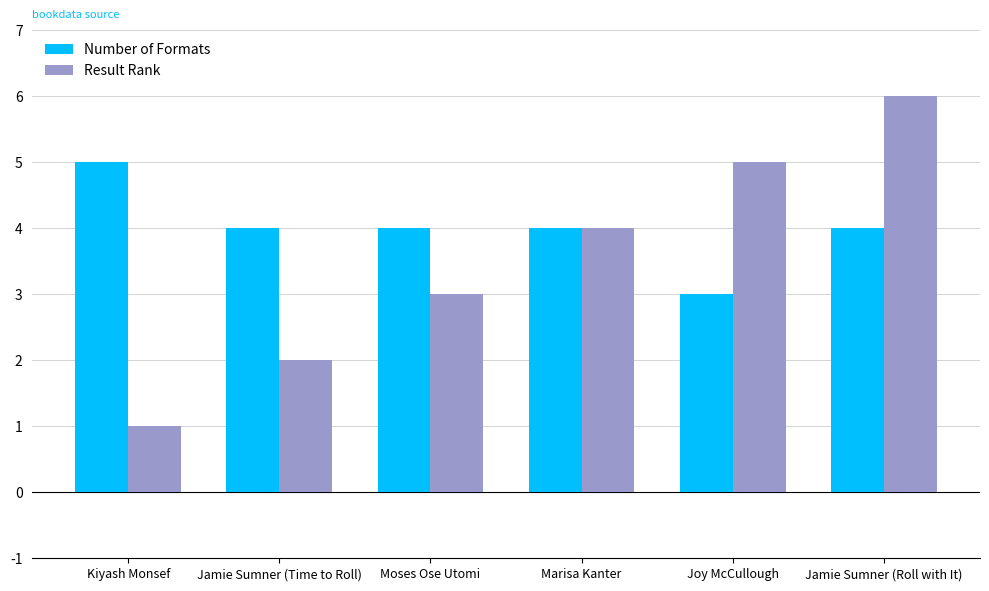

What is the smallest value displayed?

1